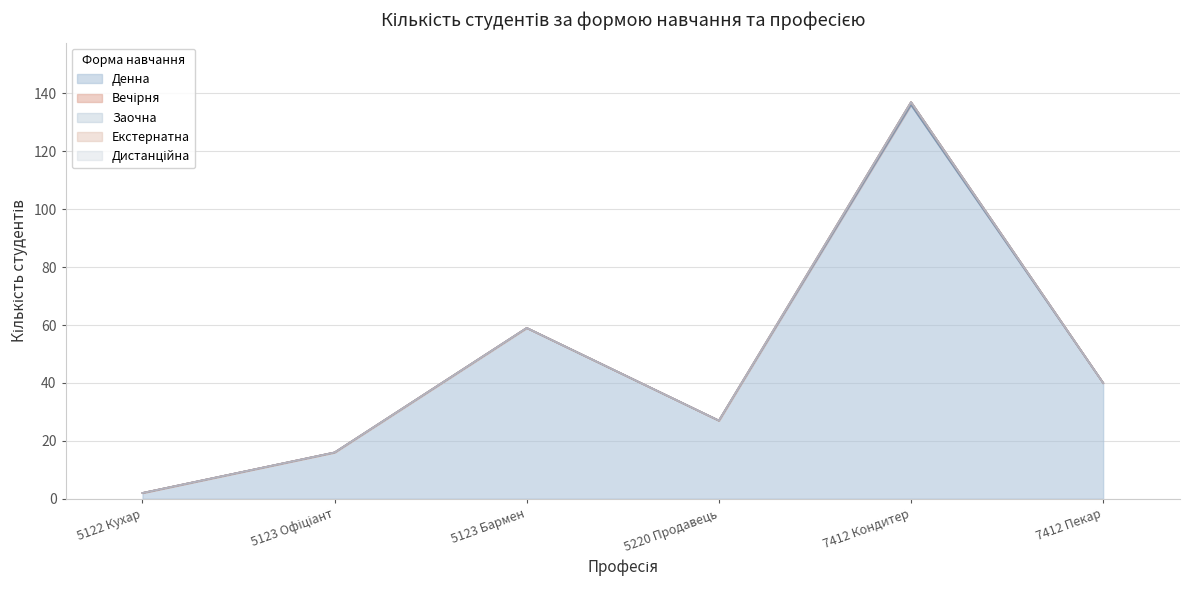

What position from the right is 5123 Бармен?

4